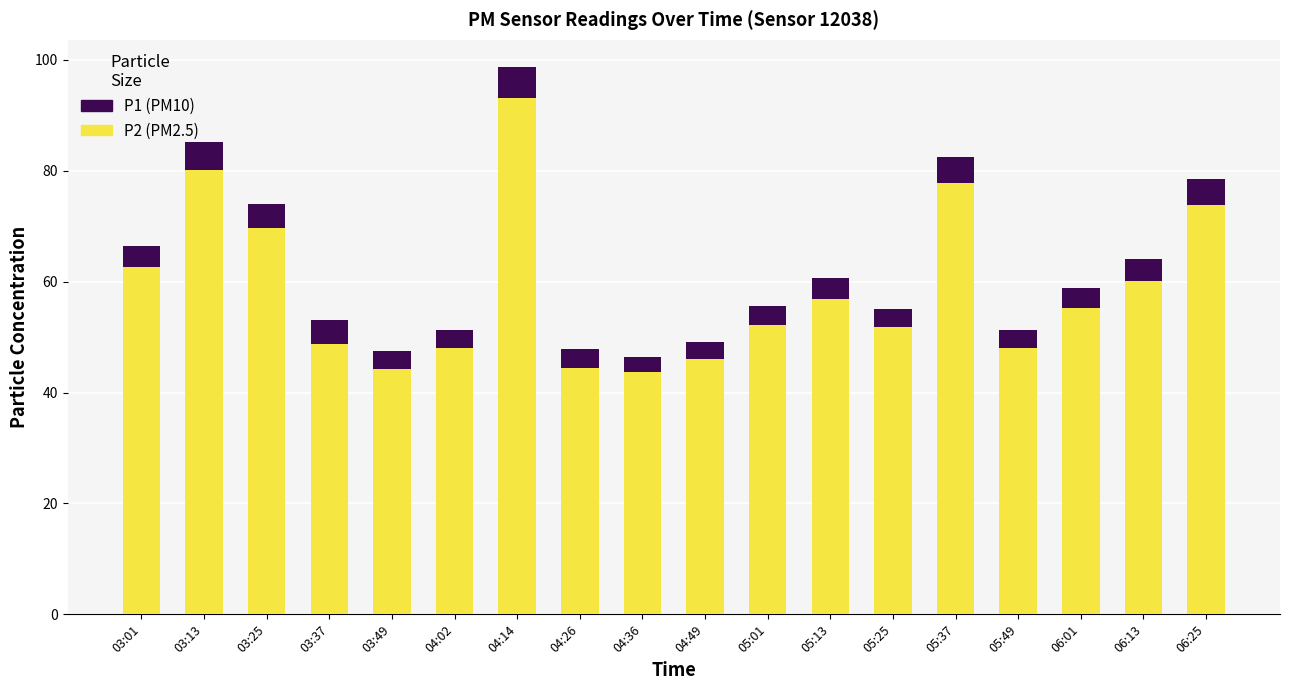

At which category is the sum across all series the highest?

04:14